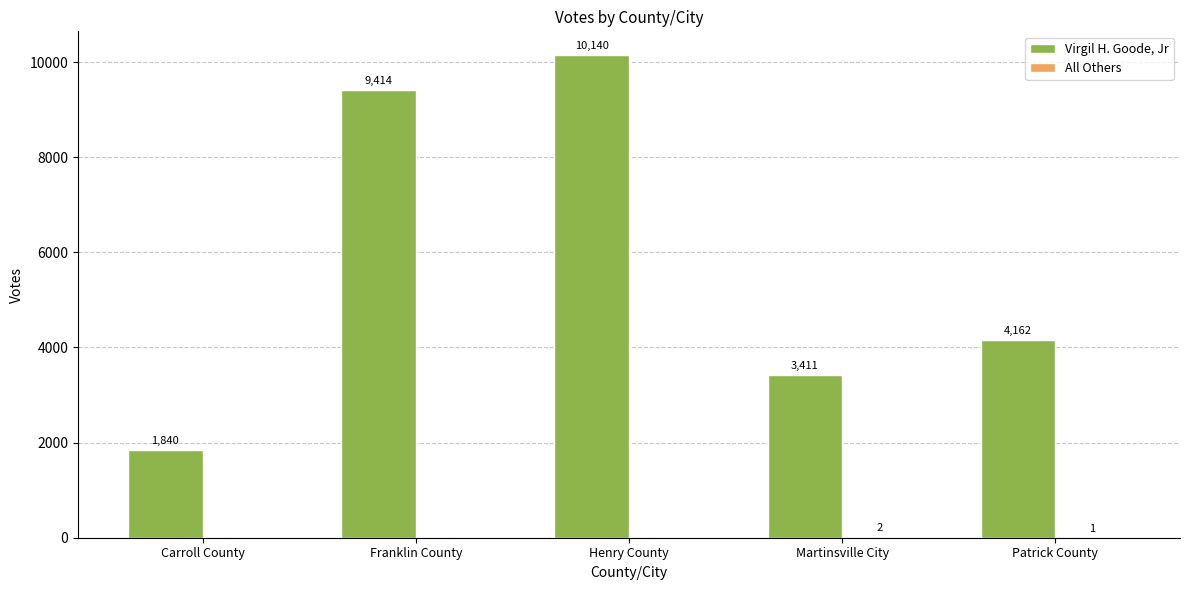

At which category is the sum across all series the highest?

Henry County